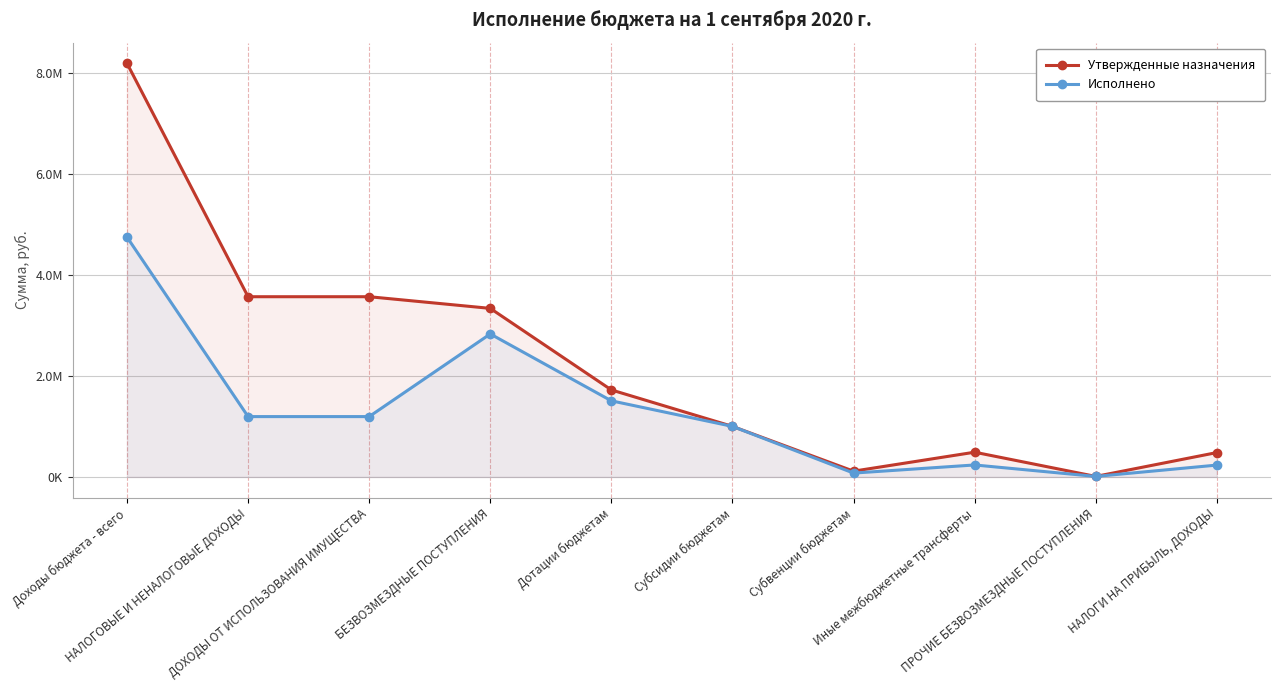

At which label does Исполнено reach its peak?

Доходы бюджета - всего